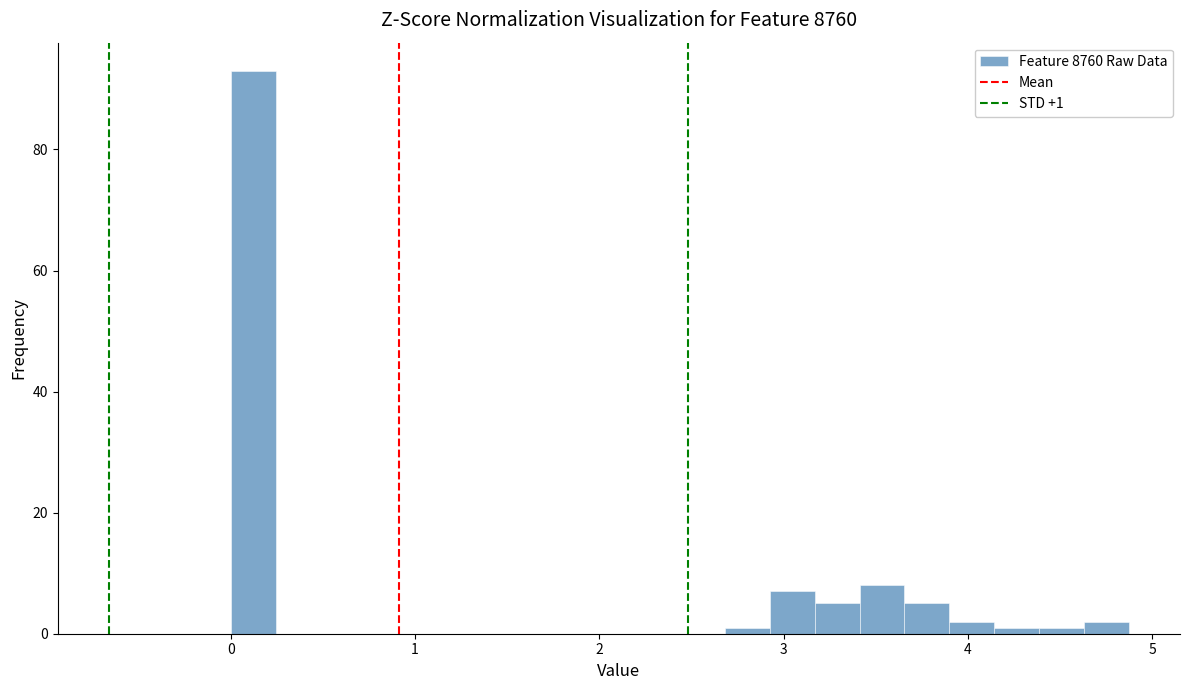

Around what value on the x-axis is the tallest bar? Give the approximate position of its centre, as read against the axis.

0.1